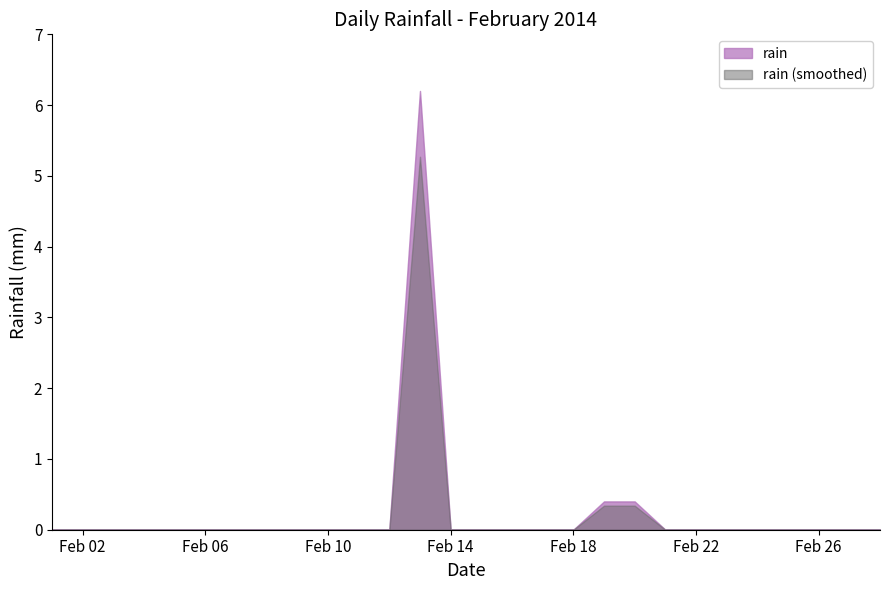

How many positive values are there?

3